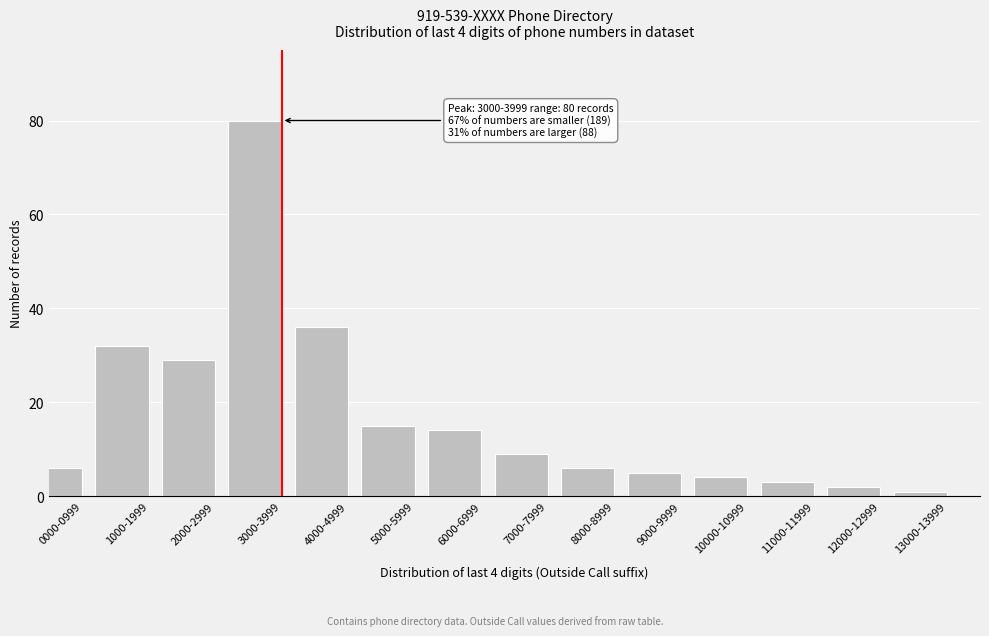

Reading right to left, list all the values displayed in this chart.

13000-13999=1	12000-12999=2	11000-11999=3	10000-10999=4	9000-9999=5	8000-8999=6	7000-7999=9	6000-6999=14	5000-5999=15	4000-4999=36	3000-3999=80	2000-2999=29	1000-1999=32	0000-0999=6